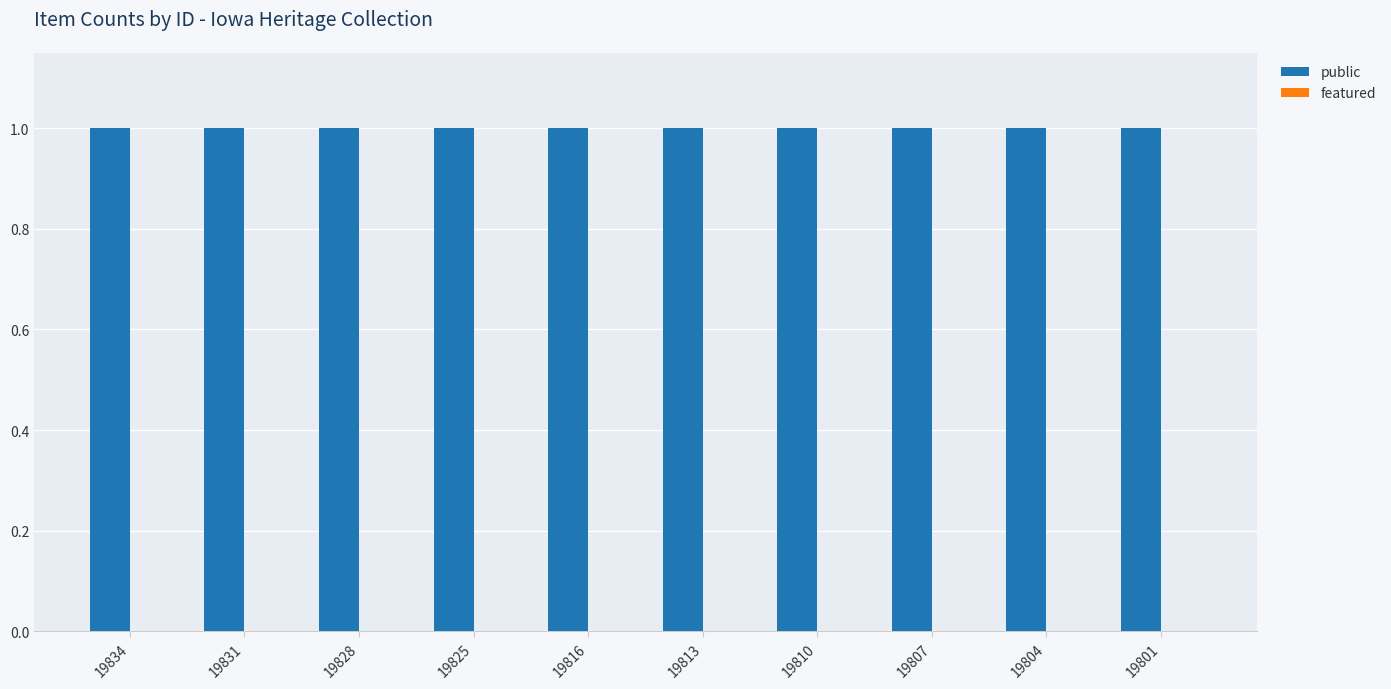

Reading left to right, list all the values displayed in this chart.

public: 19834=1	19831=1	19828=1	19825=1	19816=1	19813=1	19810=1	19807=1	19804=1	19801=1
featured: 19834=0	19831=0	19828=0	19825=0	19816=0	19813=0	19810=0	19807=0	19804=0	19801=0